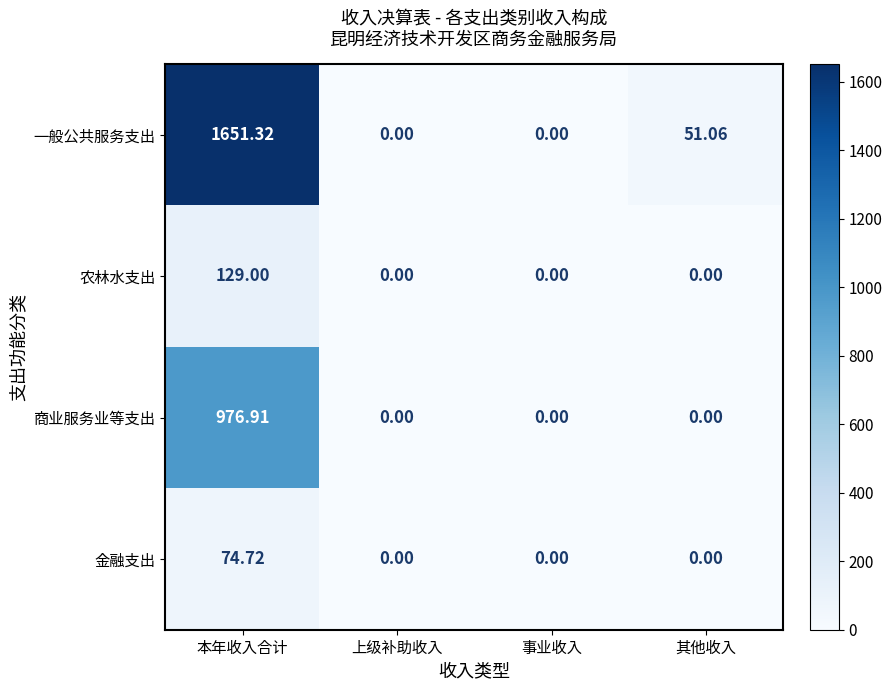

Which category has the highest value across all series?

本年收入合计